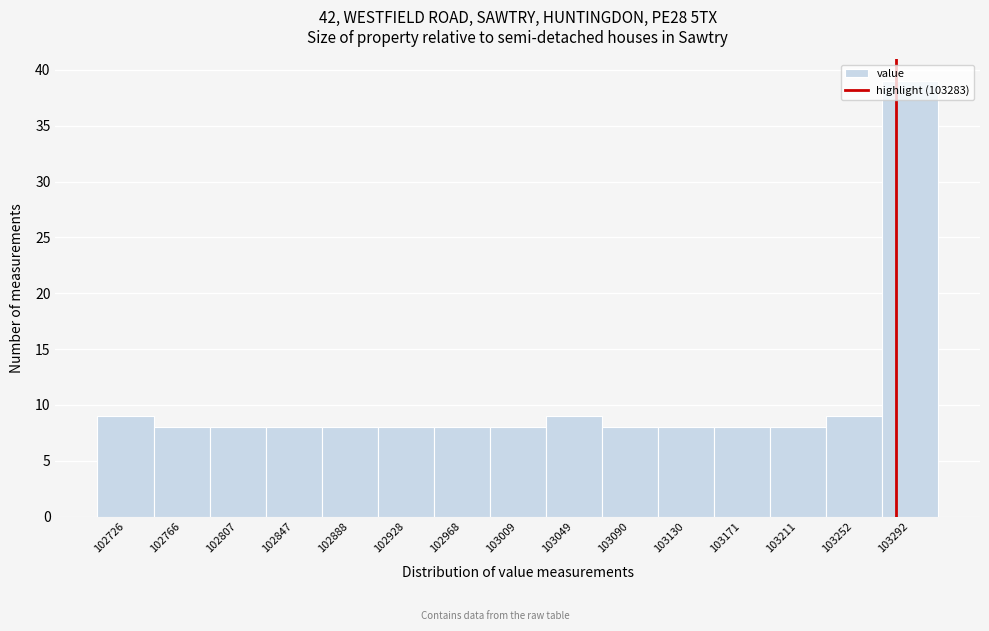

Which range on the x-axis has the tallest bar?

103275 to 103315